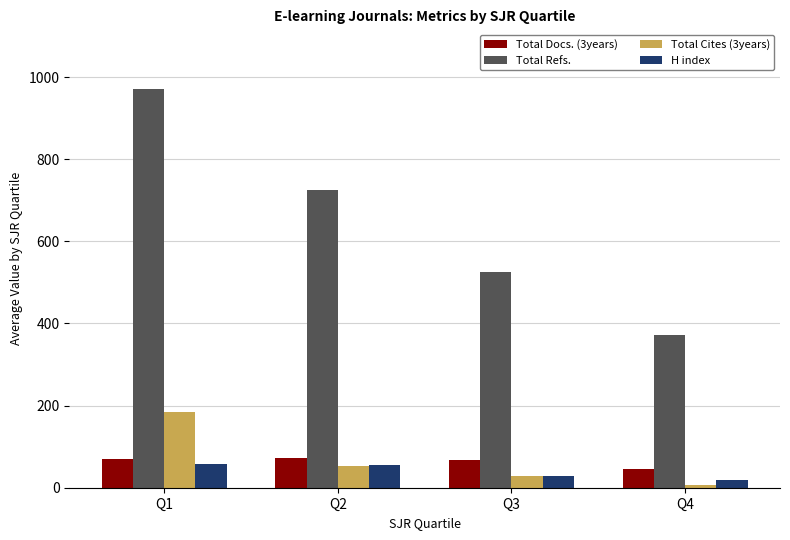

Which series has the largest range (max minus min)?

Total Refs.